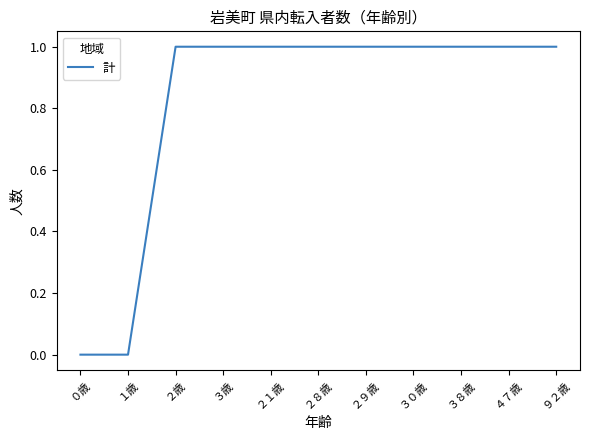

Is it true that the value at ３８歳 is 1?

True